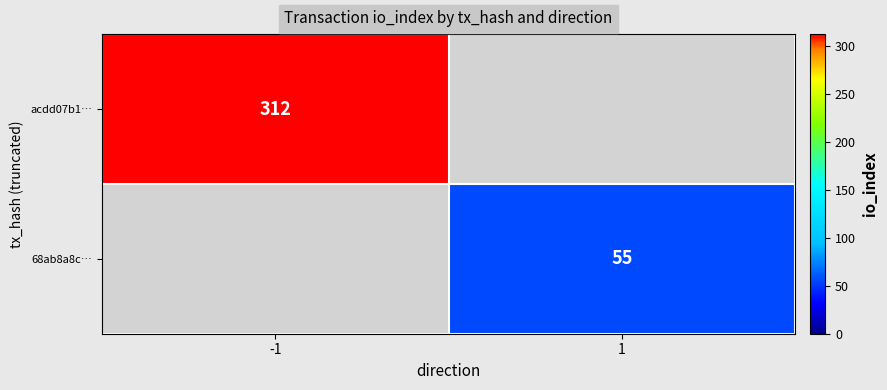

Is it true that 68ab8a8c… equals 84 at 1?

False